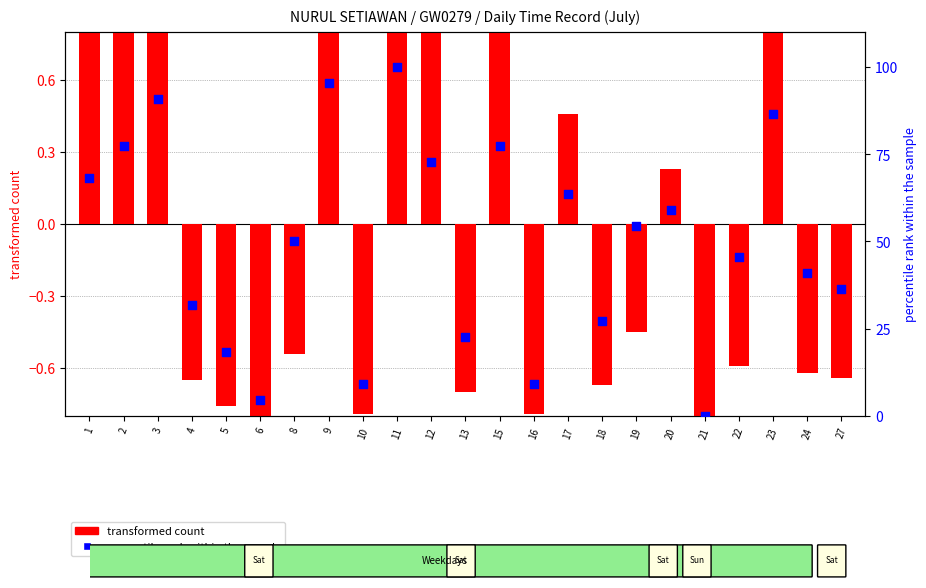

Which series reaches the minimum Y coordinate?

transformed count